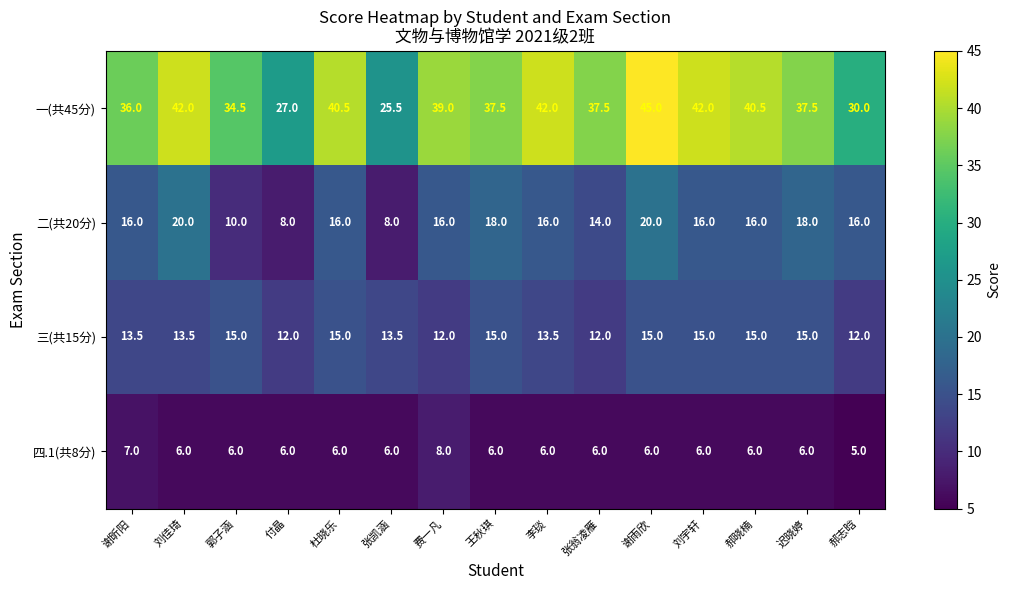

How many 四.1(共8分) values are between 6 and 7?

13